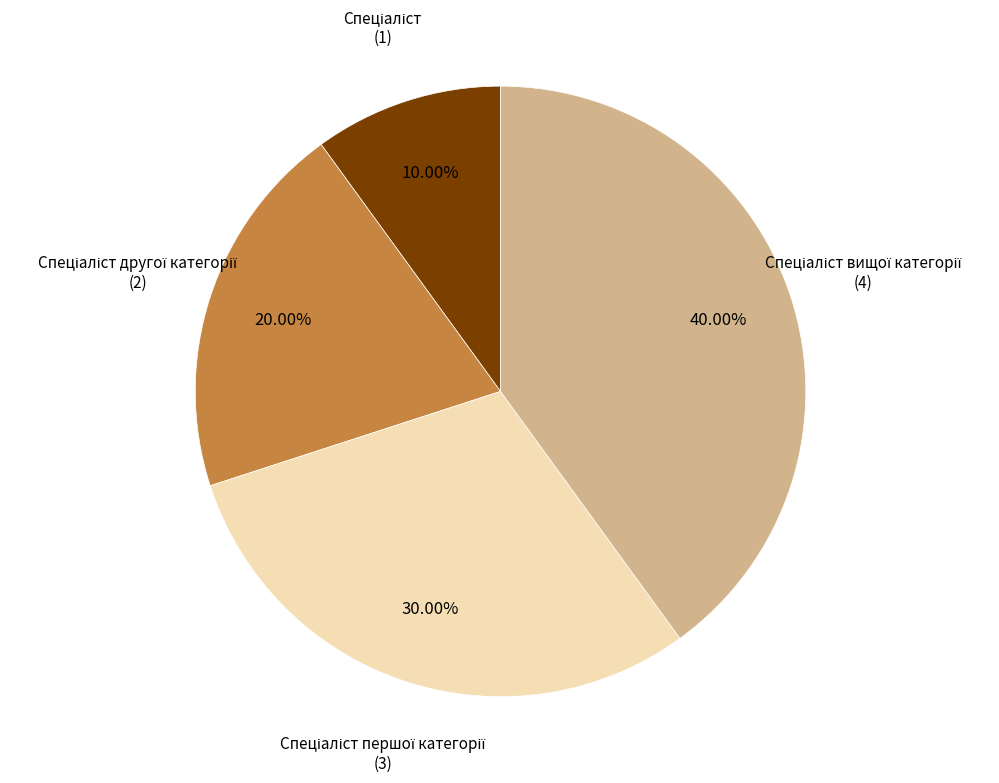

How many slices are in this pie chart?

4